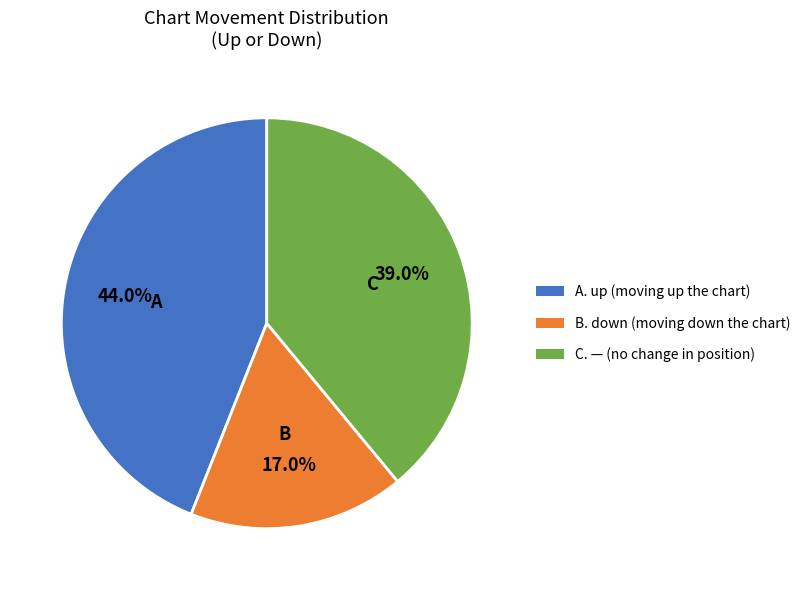

Does any single category account for the majority?

No